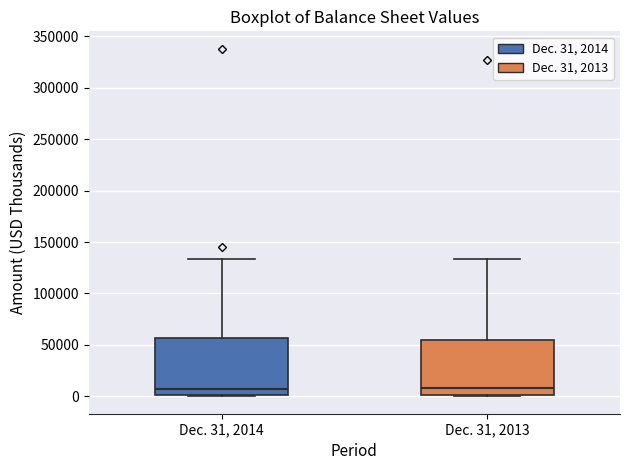

Where is the lower edge of the box for Dec. 31, 2014 on the y-axis? The values are not printed on the chart, so give them approximately, as read against the axis.

0